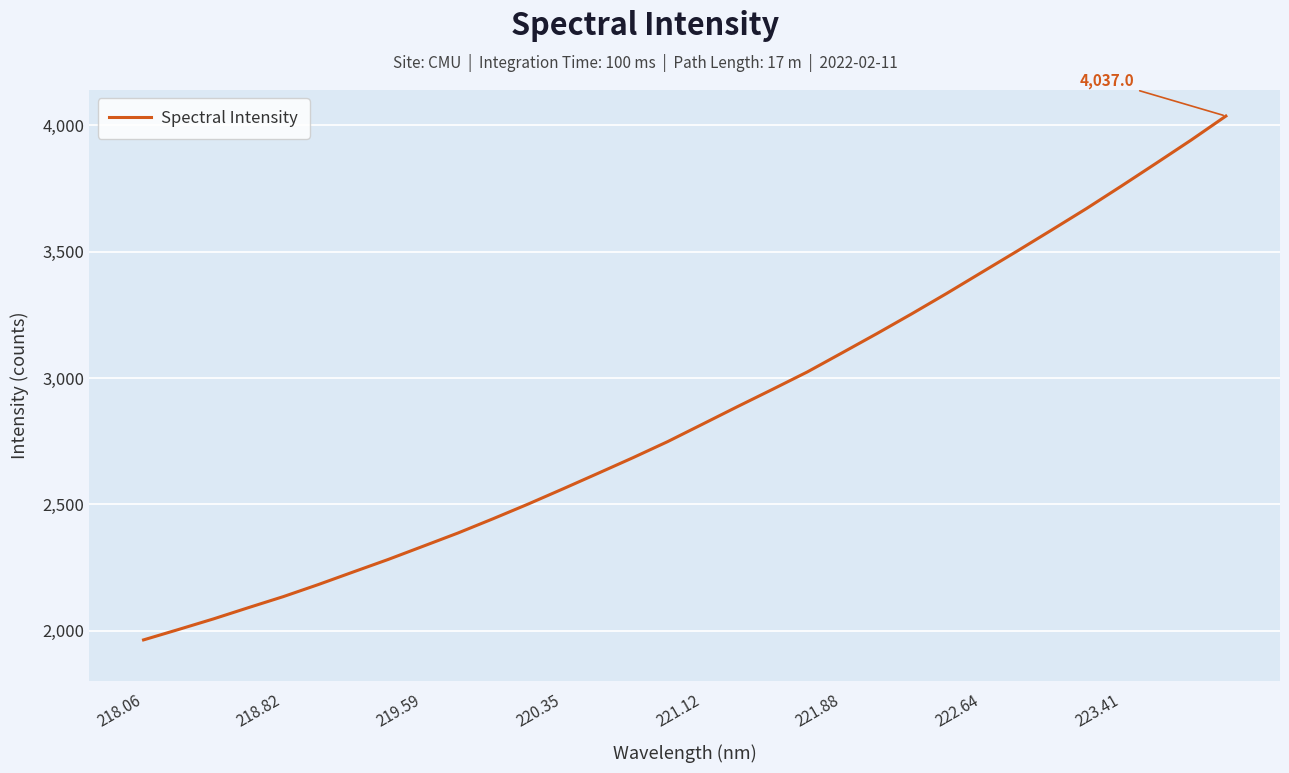

What is the maximum value shown in the chart?

4037.0